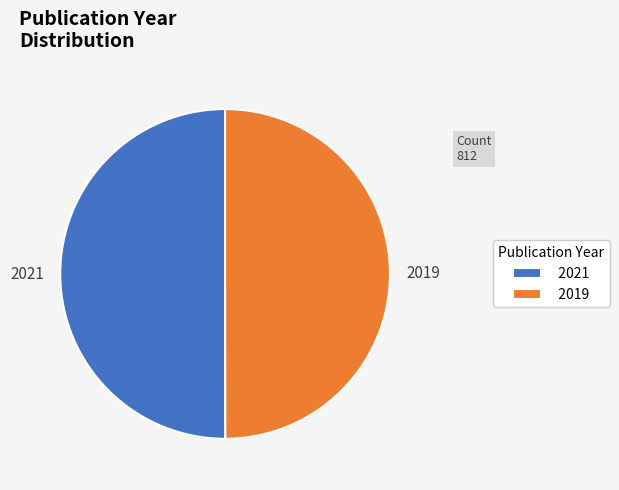

How many slices are in this pie chart?

2